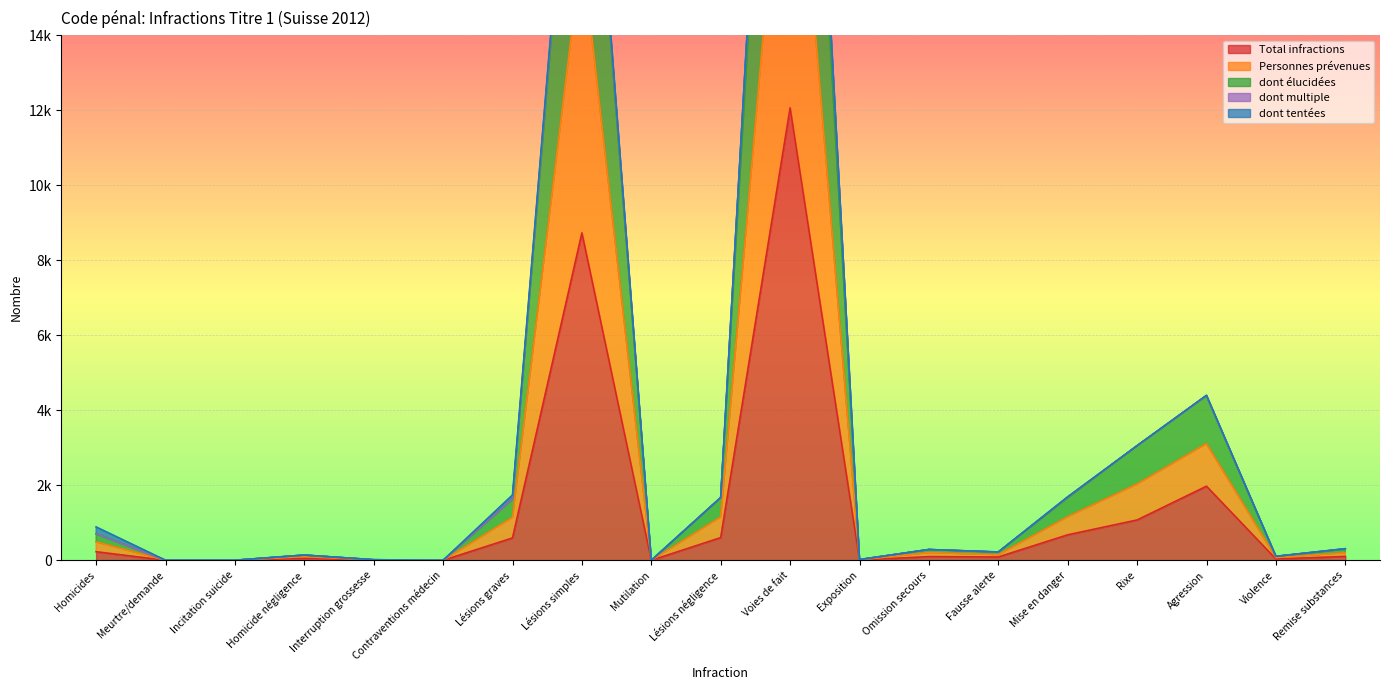

What is the label of the 16th point from the right?

Homicide négligence